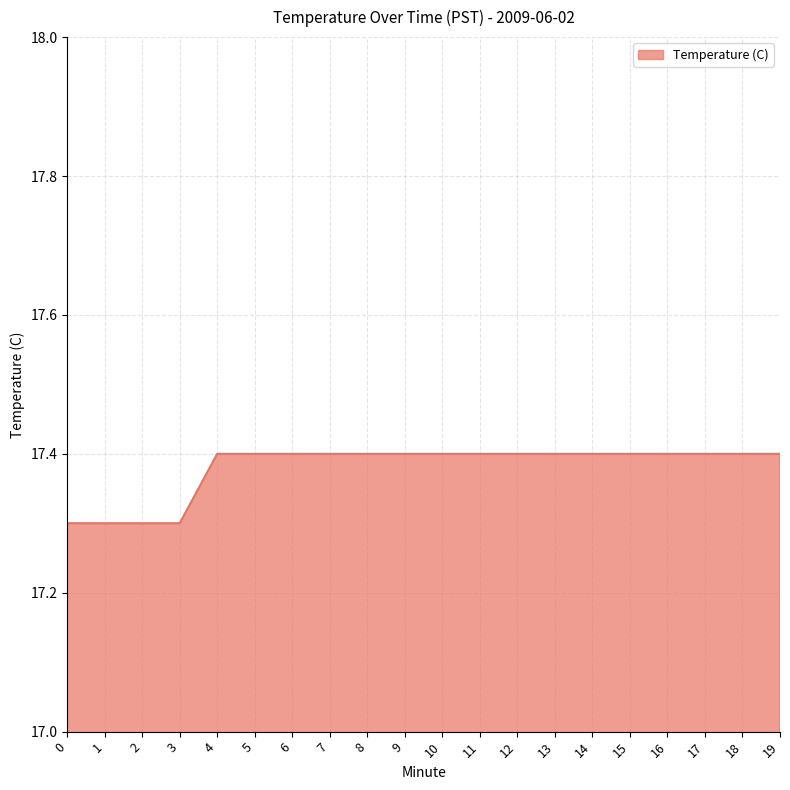

What is the average value?

17.4